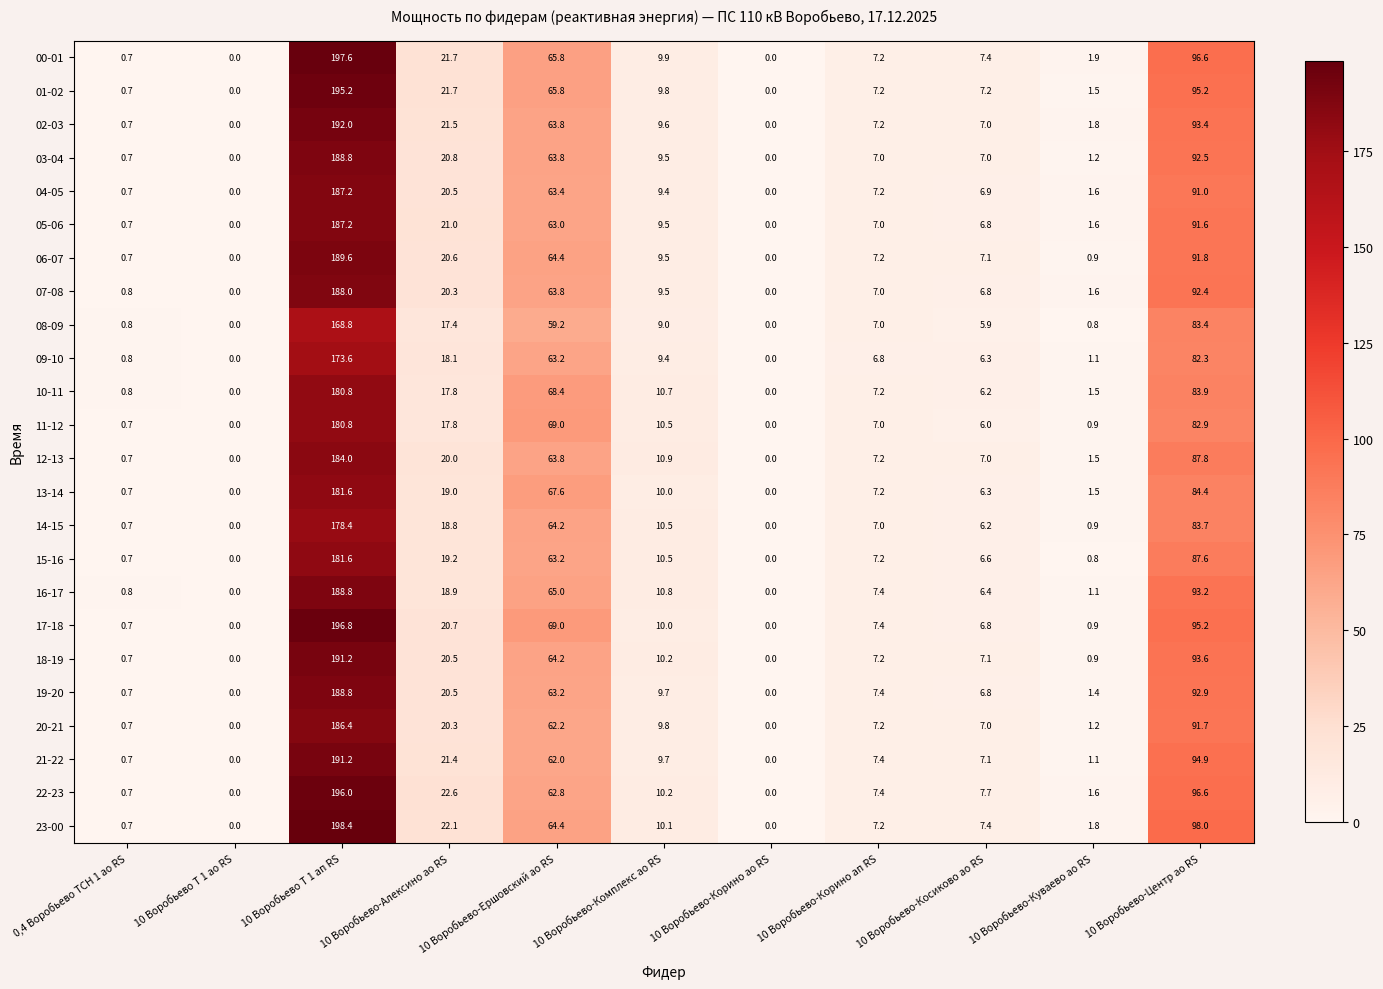

How many data points in 19-20 are above 7?

6